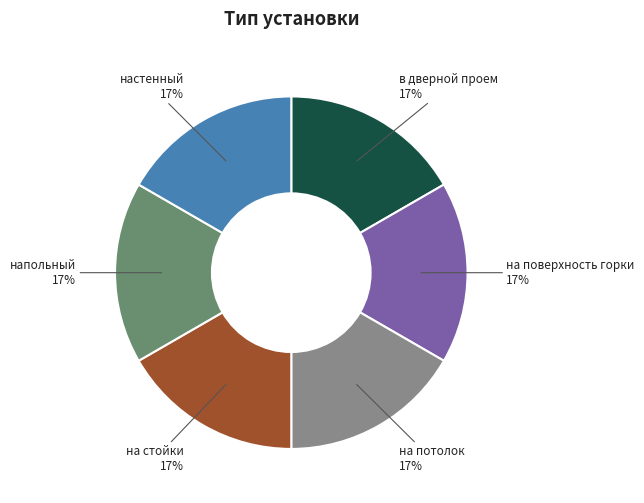

Approximately how many times larger is the value at на поверхность горки compared to в дверной проем?

1.0